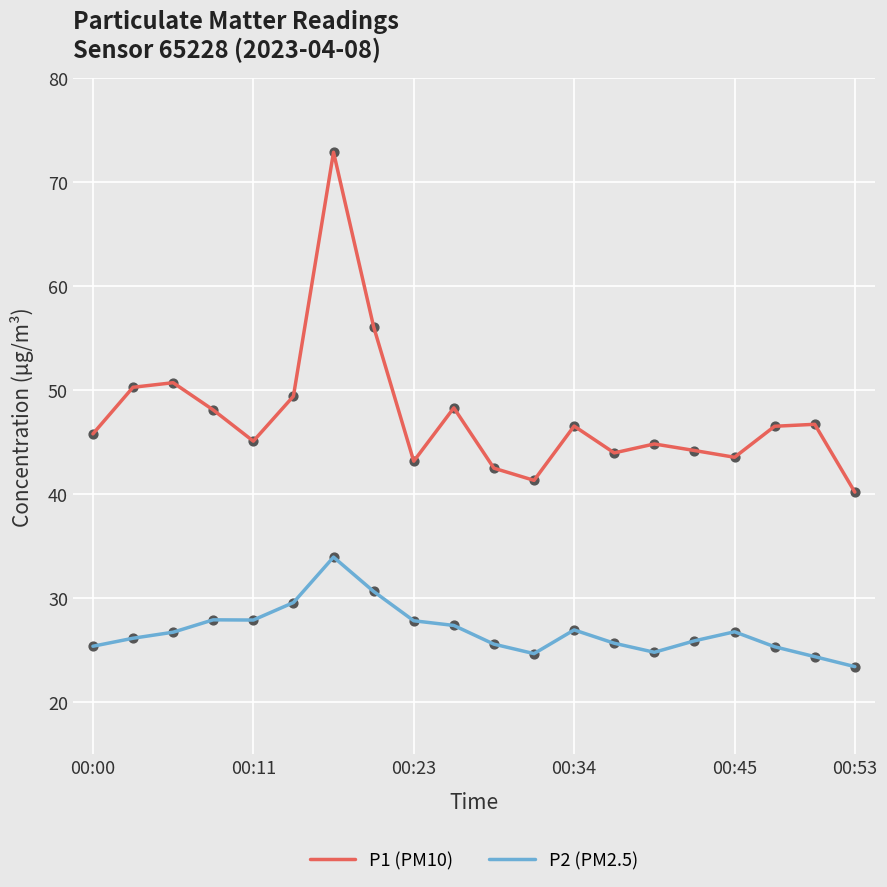

Which series has the largest total across all categories?

P1 (PM10)